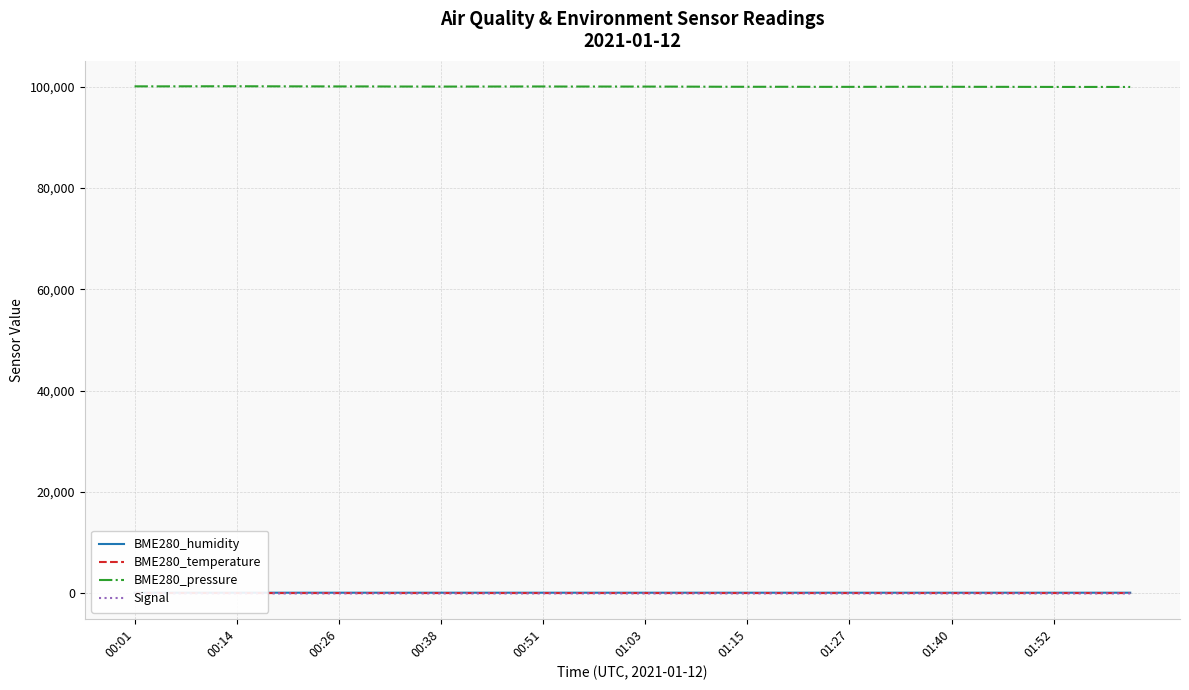

How many series are shown in this chart?

4